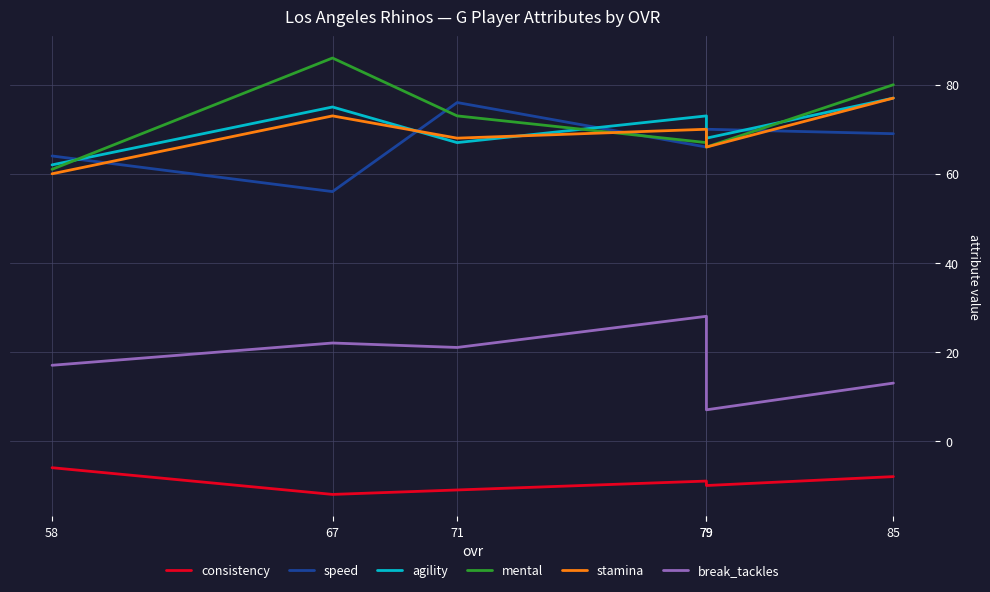

What is the difference between the maximum and second lowest values in the consistency series?

5